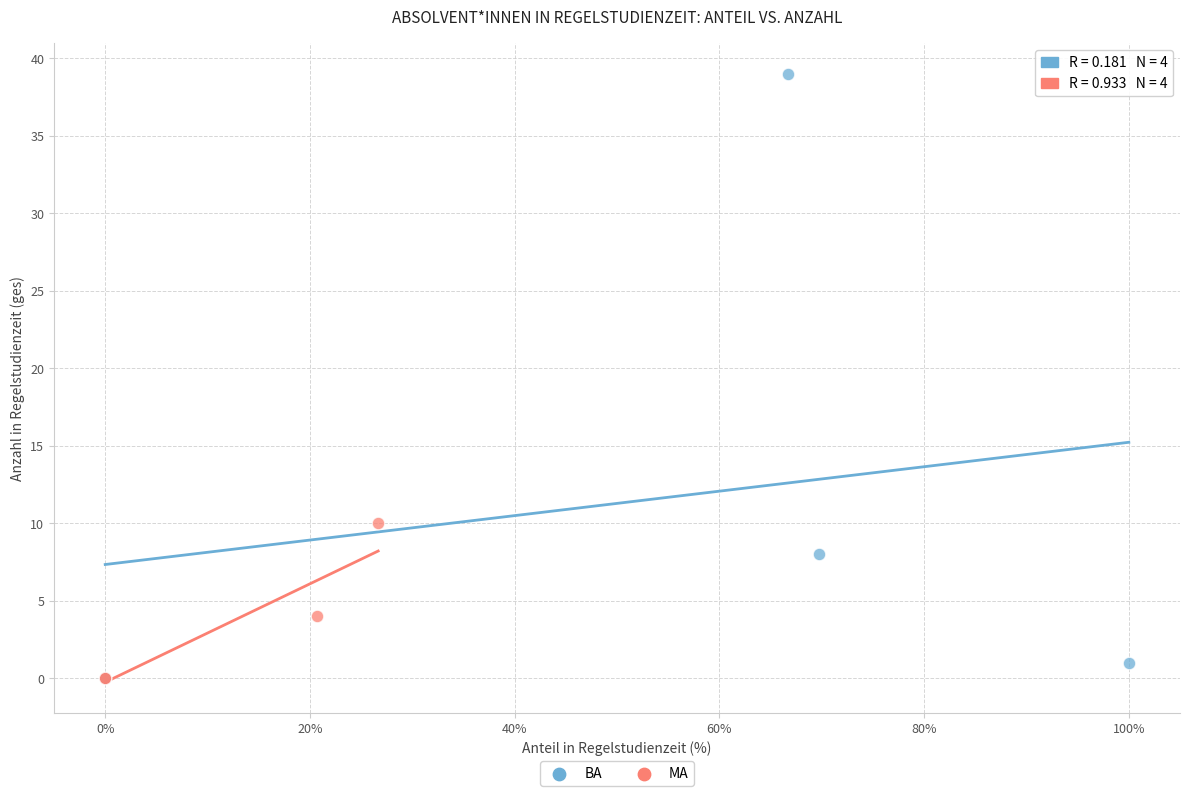

Which series contains the highest Y value?

BA